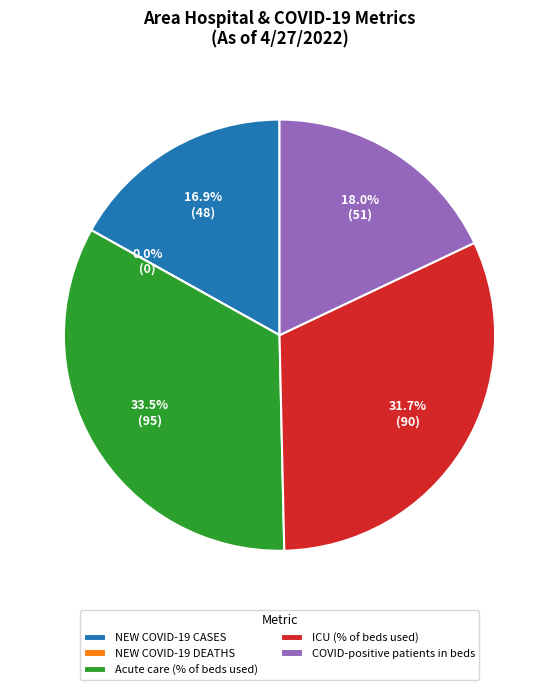

To the nearest percent, what is the difference between the largest and smallest slice percentages?

33%